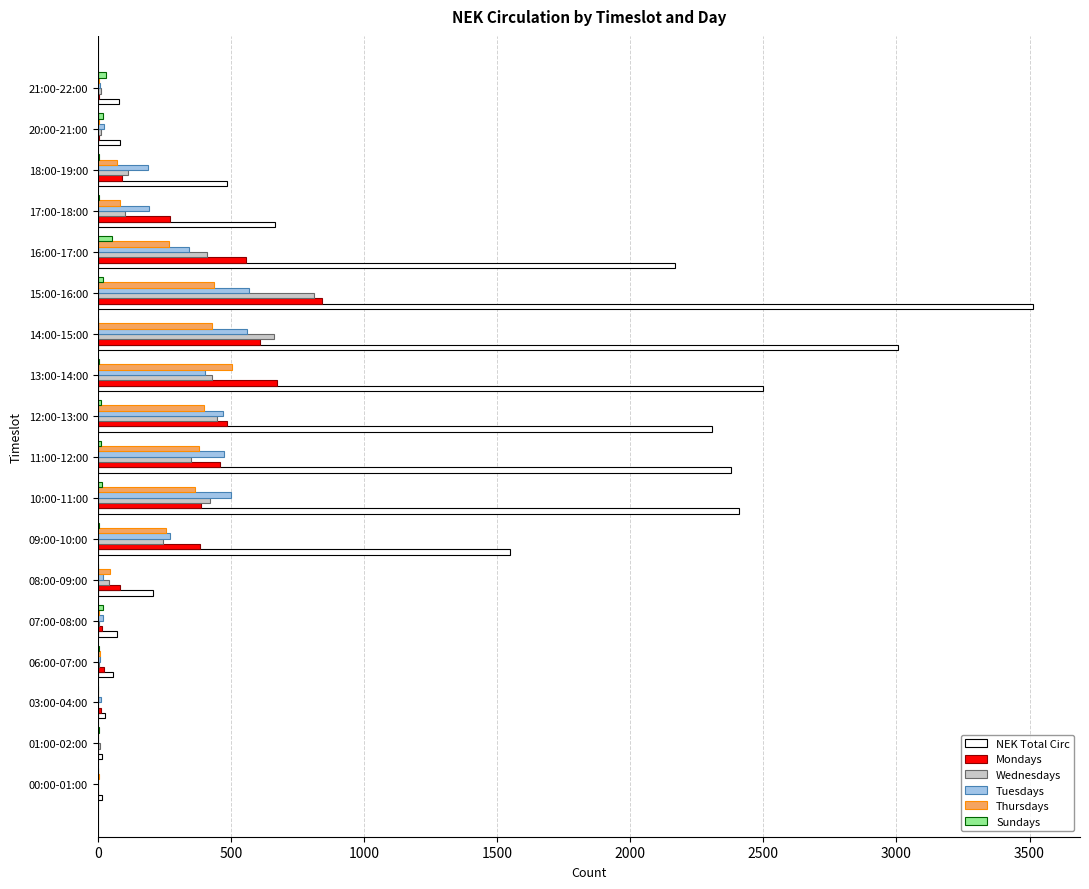

Which series has the largest total across all categories?

NEK Total Circ